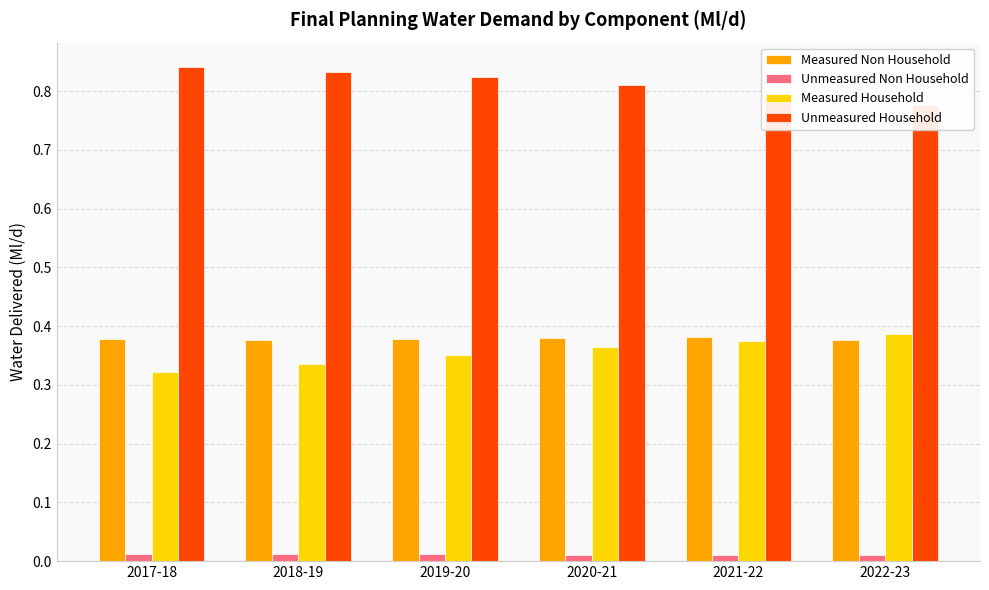

What is the average value of the Measured Non Household series?

0.4